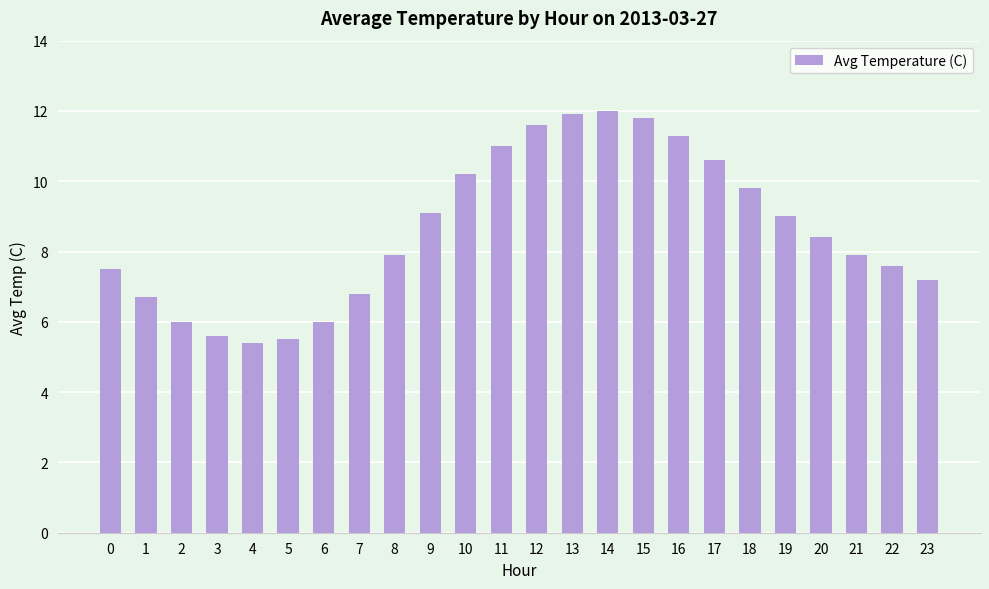

What value does the data have at 4?

5.4